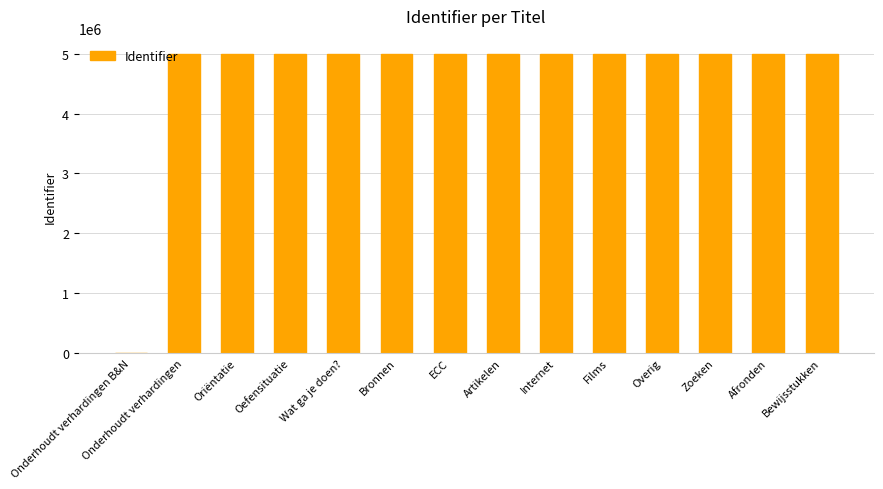

The chart shows a value of 5000420 at Zoeken. True or false?

True